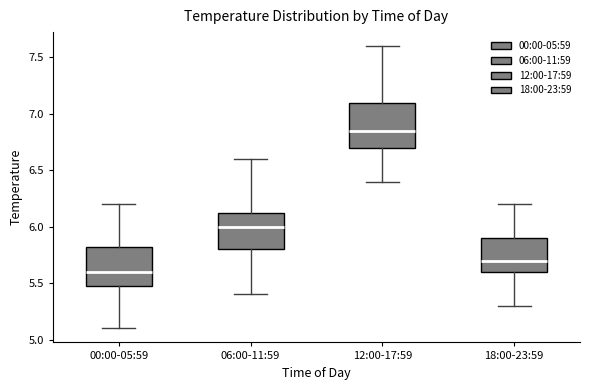

Where does the upper whisker of the box for 18:00-23:59 end on the y-axis? The values are not printed on the chart, so give them approximately, as read against the axis.

6.20